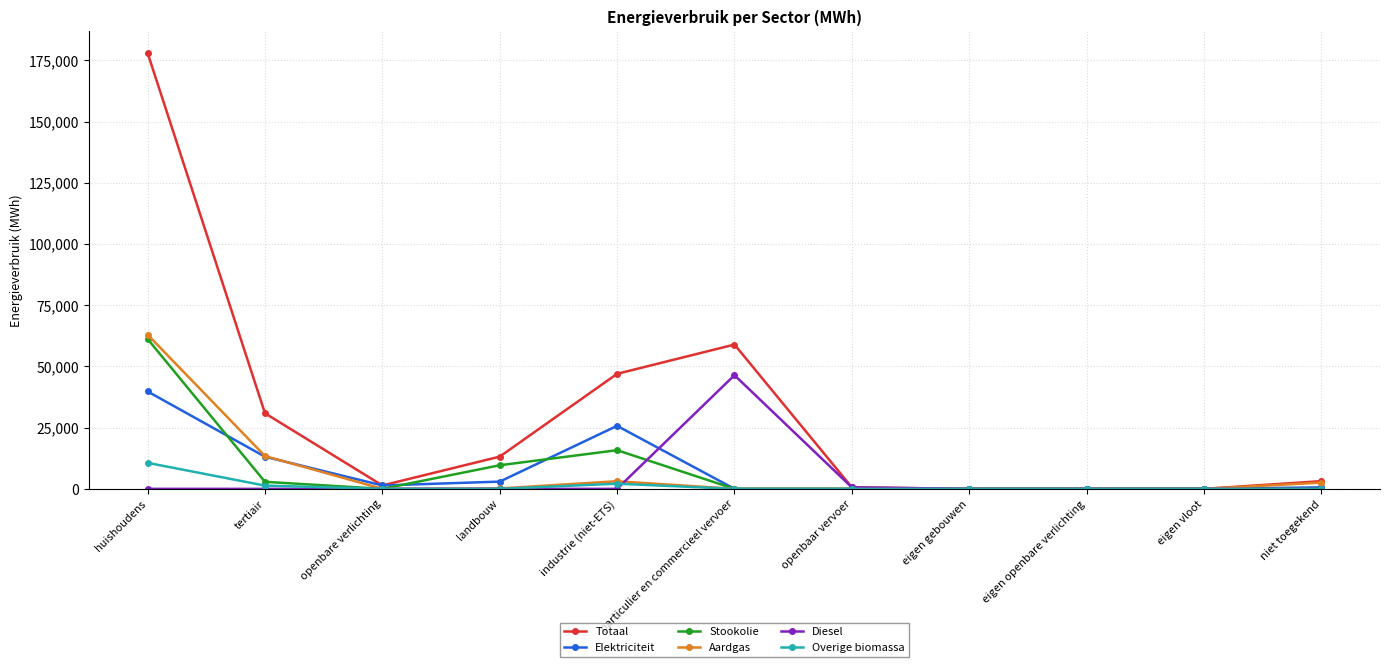

At which category does Totaal reach its first local valley?

openbare verlichting